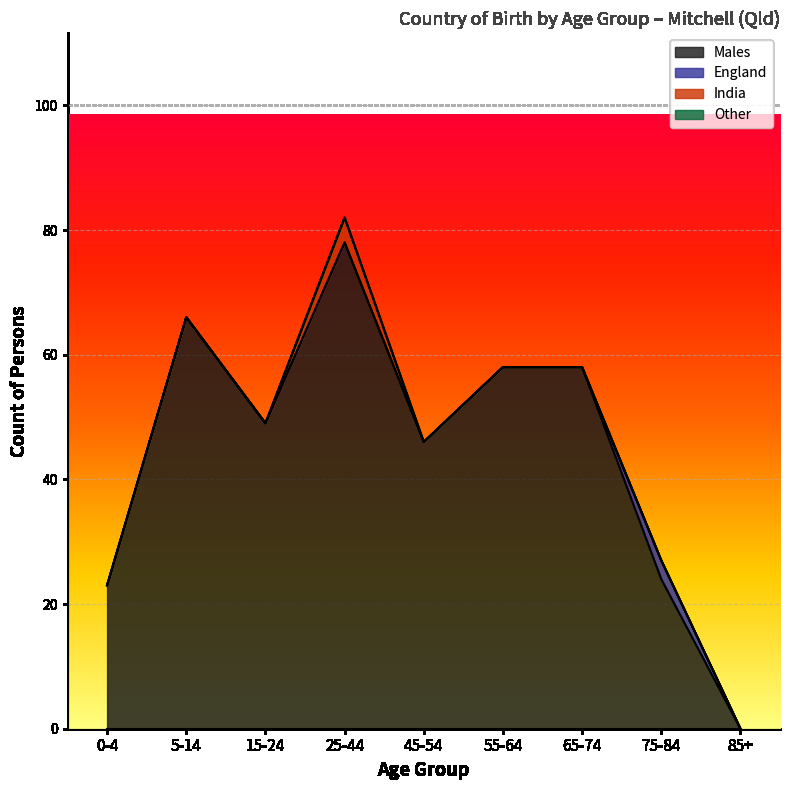

Reading left to right, what are all the values shown in this chart?

Males: 0-4=23	5-14=66	15-24=49	25-44=78	45-54=46	55-64=58	65-74=58	75-84=24	85+=0
England: 0-4=0	5-14=0	15-24=0	25-44=0	45-54=0	55-64=0	65-74=0	75-84=3	85+=0
India: 0-4=0	5-14=0	15-24=0	25-44=4	45-54=0	55-64=0	65-74=0	75-84=0	85+=0
Other: 0-4=0	5-14=0	15-24=0	25-44=0	45-54=0	55-64=0	65-74=0	75-84=0	85+=0